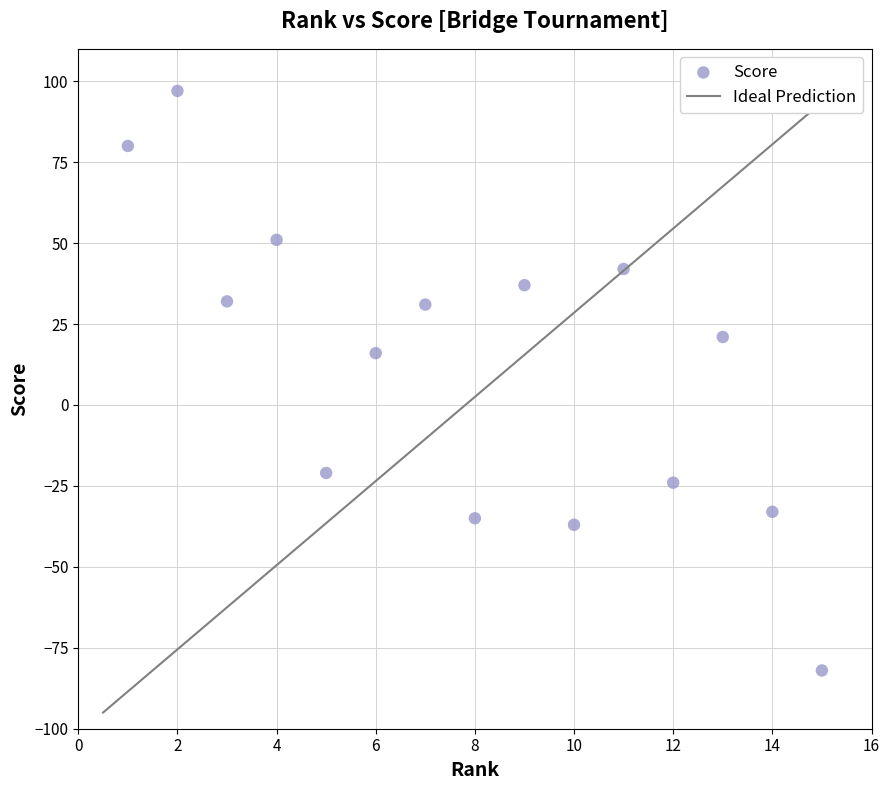

What is the range of Y values (max minus min)?

179